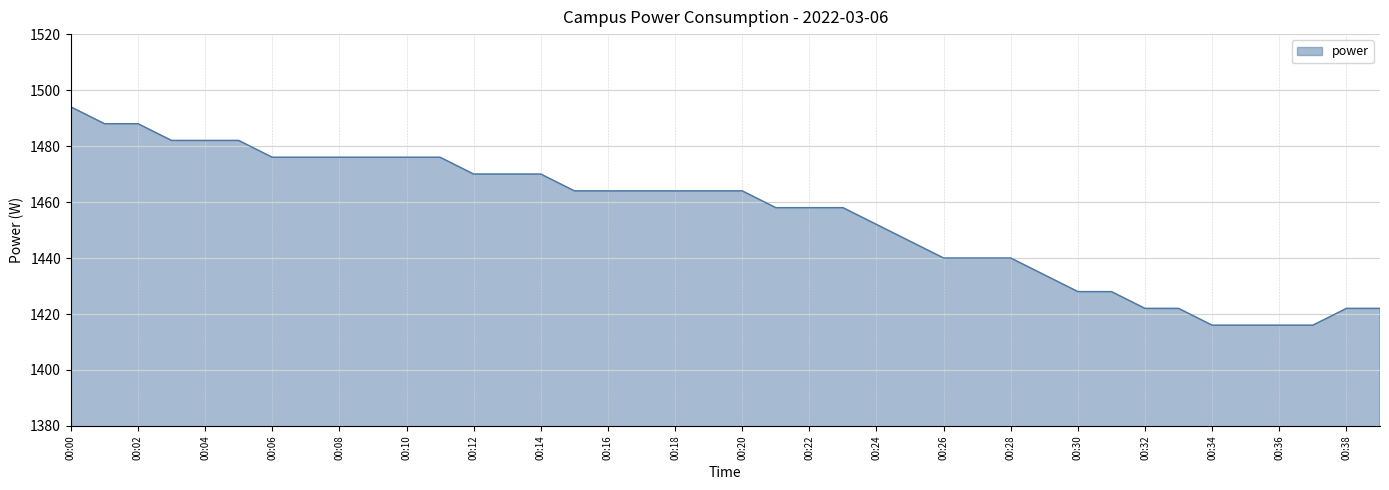

What is the difference between the maximum and minimum values?

78